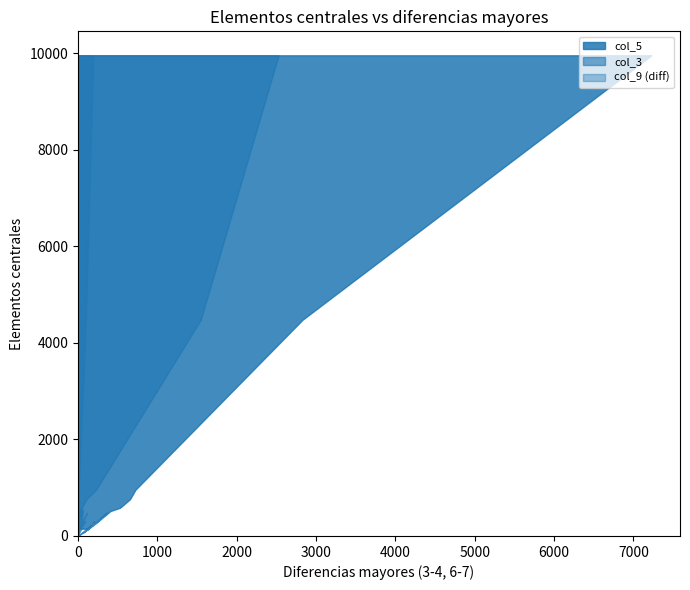

Reading left to right, what are all the values shown in this chart?

Total: 9961	4482	958	762	585	517	275	103	152	141	278	483	242	304	187	18	251	72	151
col_3: 2528	1547	227	105	49	58	44	19	41	15	48	114	43	92	29	4	66	8	19
col_5: 7227	2830	723	655	529	408	230	84	107	125	228	363	194	202	157	14	183	64	131
col_9: 191	98	7	1	7	51	1	0	3	0	2	5	3	9	1	0	2	0	1